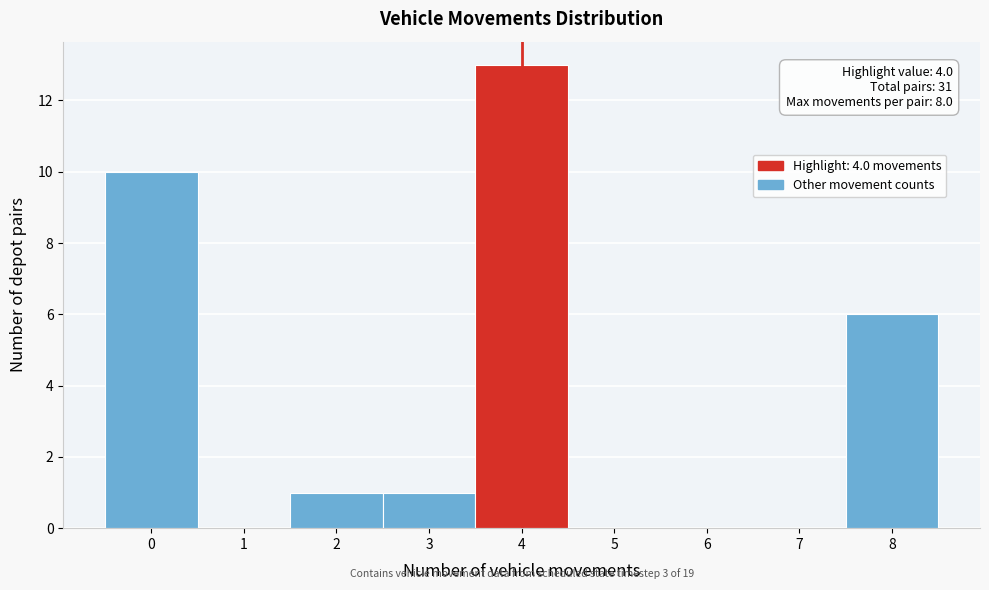

Which range on the x-axis has the tallest bar?

3.5 to 4.5